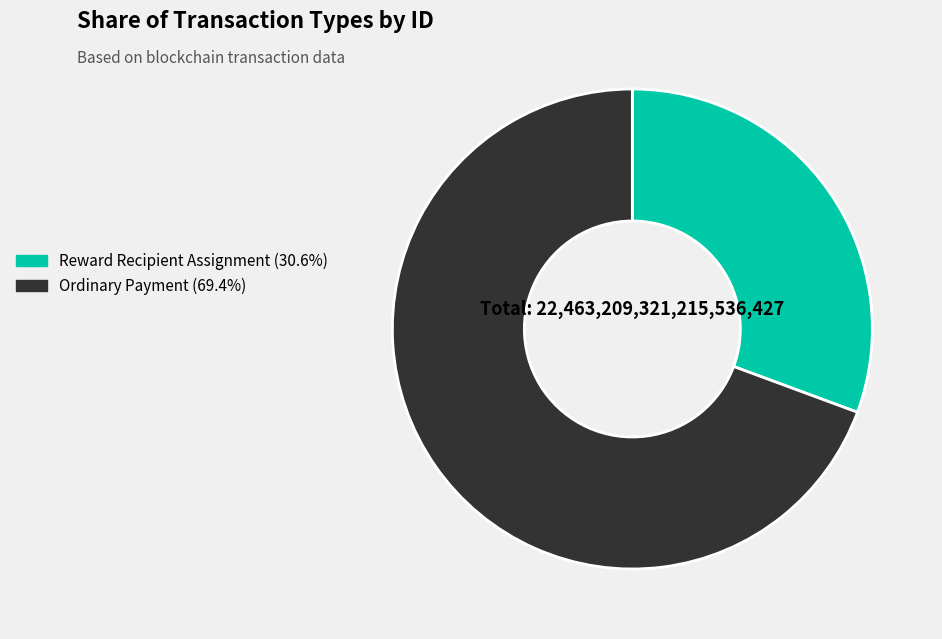

How many slices are in this pie chart?

2